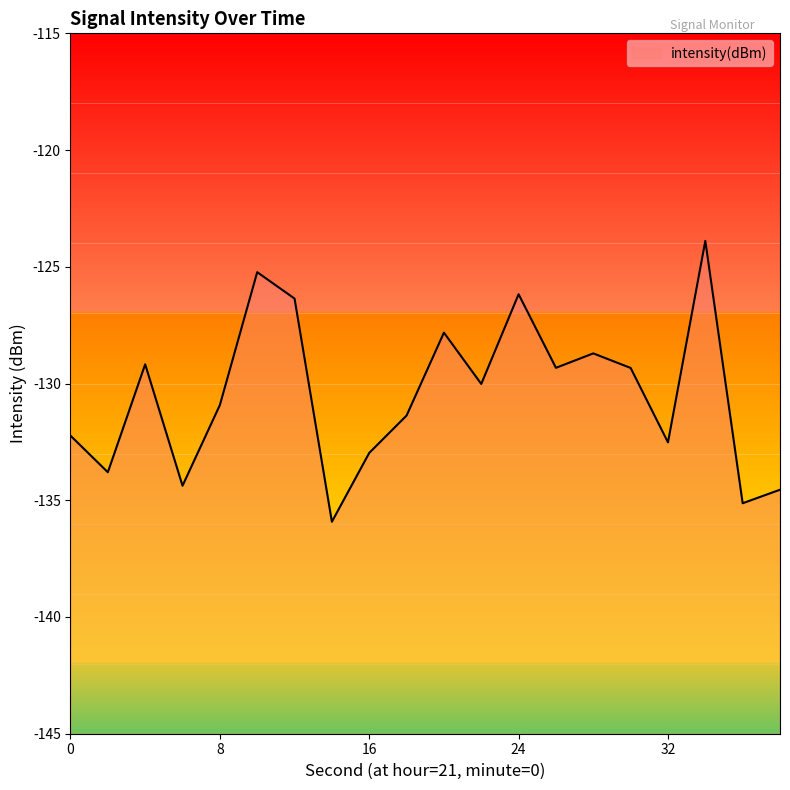

Count the number of values greater than -130.

9